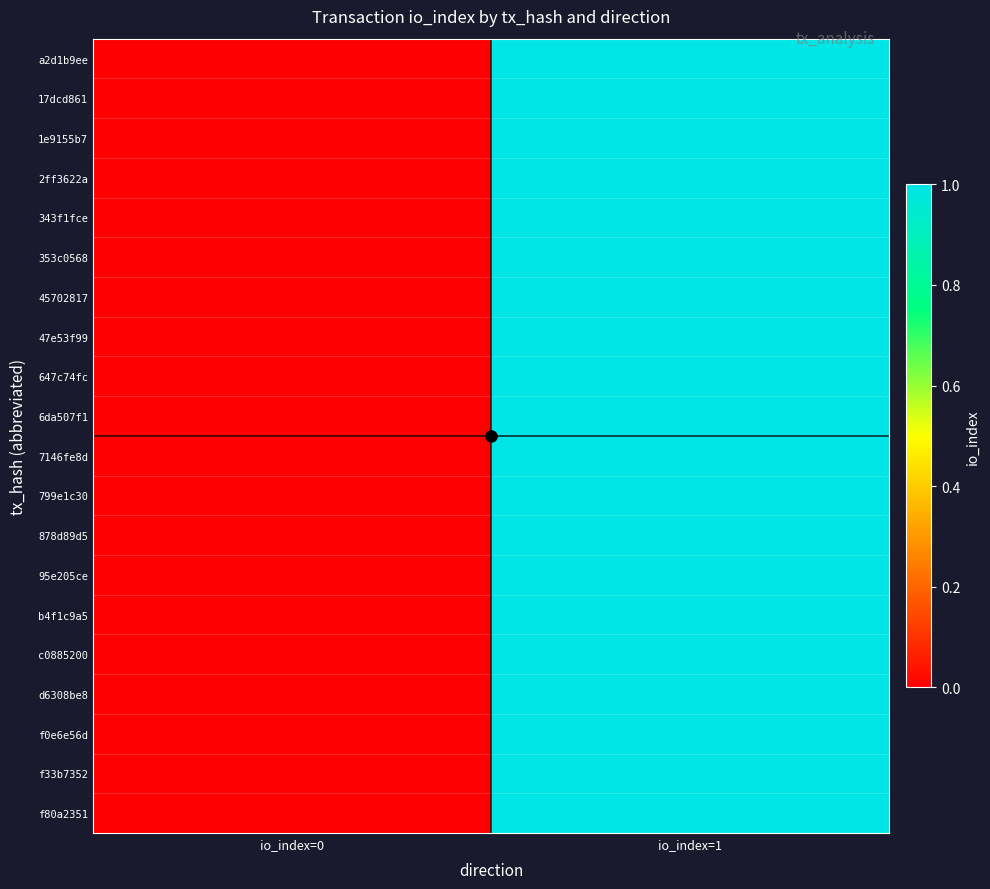

What is the greatest value displayed?

1